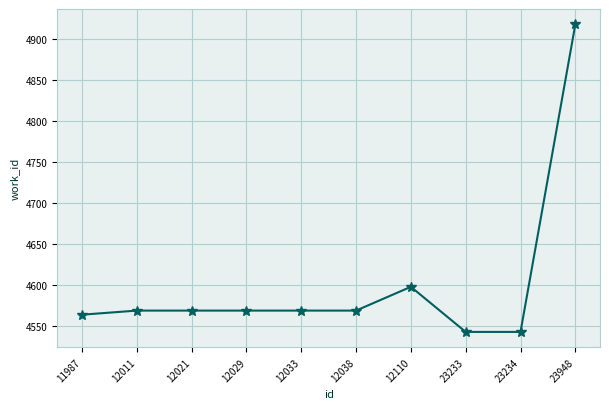

The chart shows a value of 4569 at 12038. True or false?

True